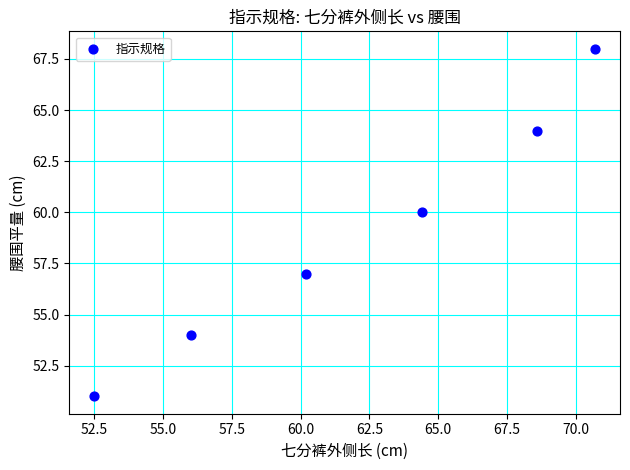

What is the average Y value?

59